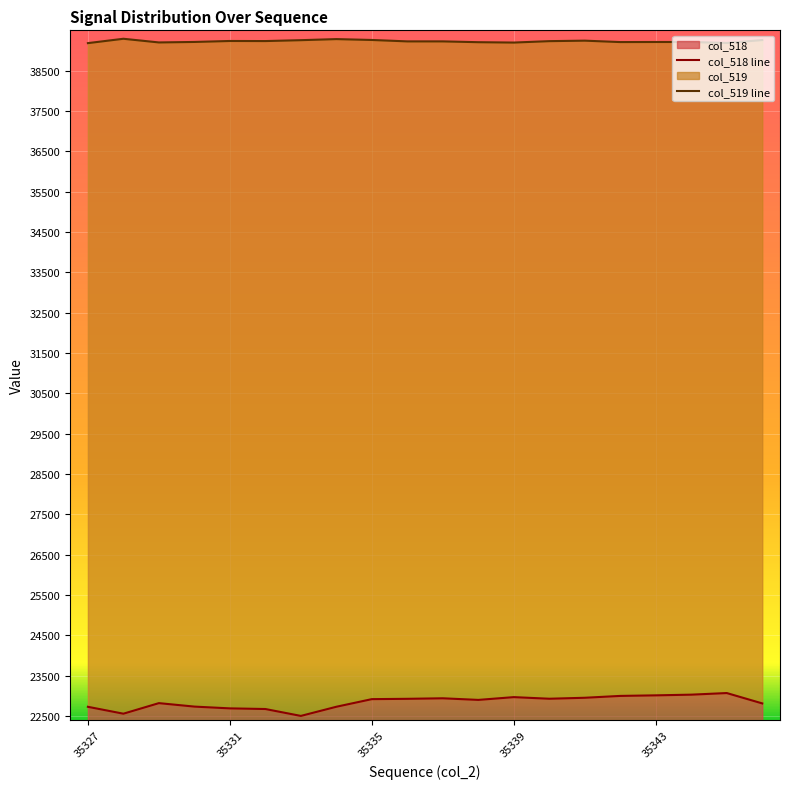

True or false: col_518 line and col_519 line cross at least once.

False